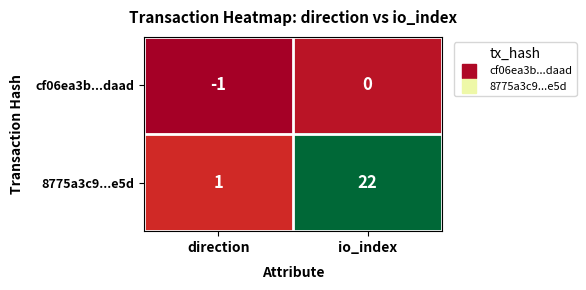

Which series has the largest range (max minus min)?

8775a3c9...e5d